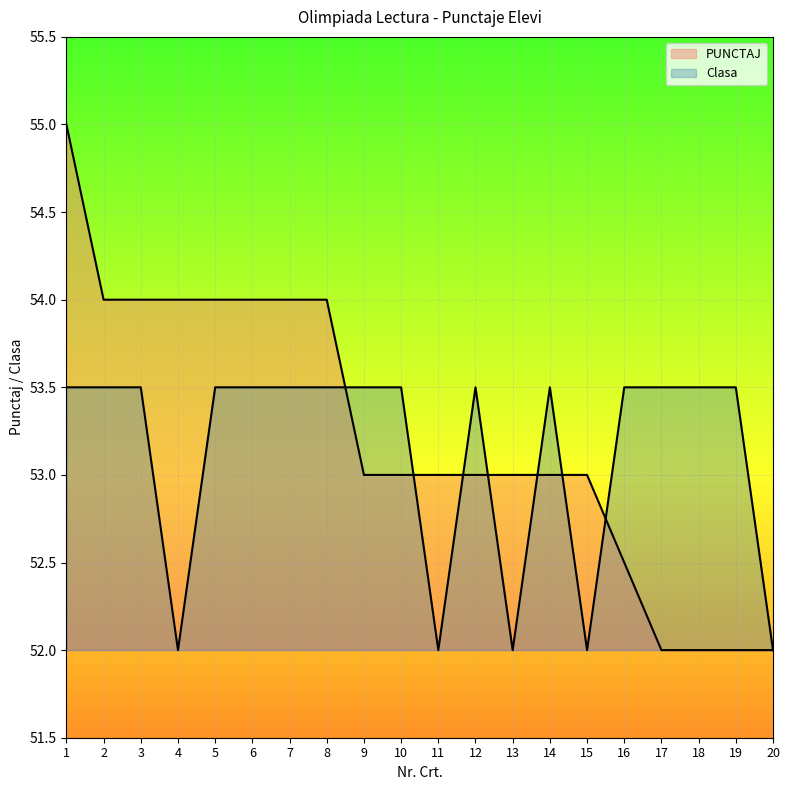

What are all the series names shown in the legend?

PUNCTAJ, Clasa